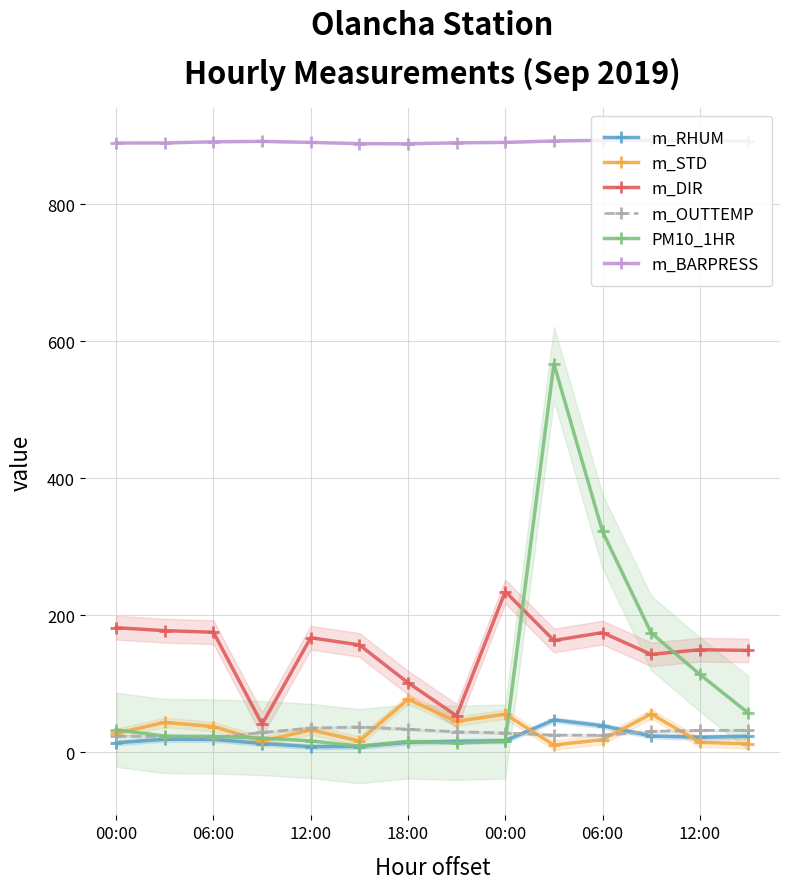

How many distinct data groups are displayed?

6